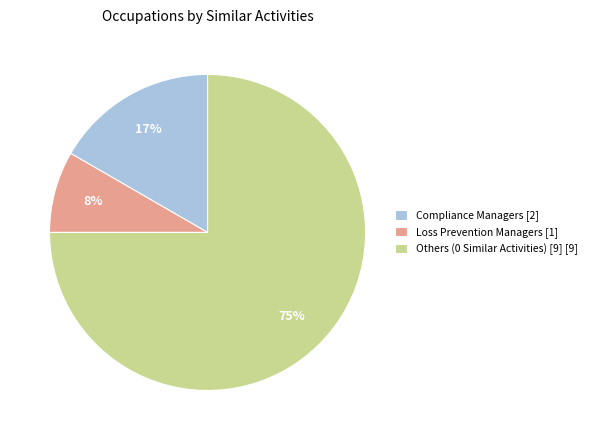

How many slices are in this pie chart?

3